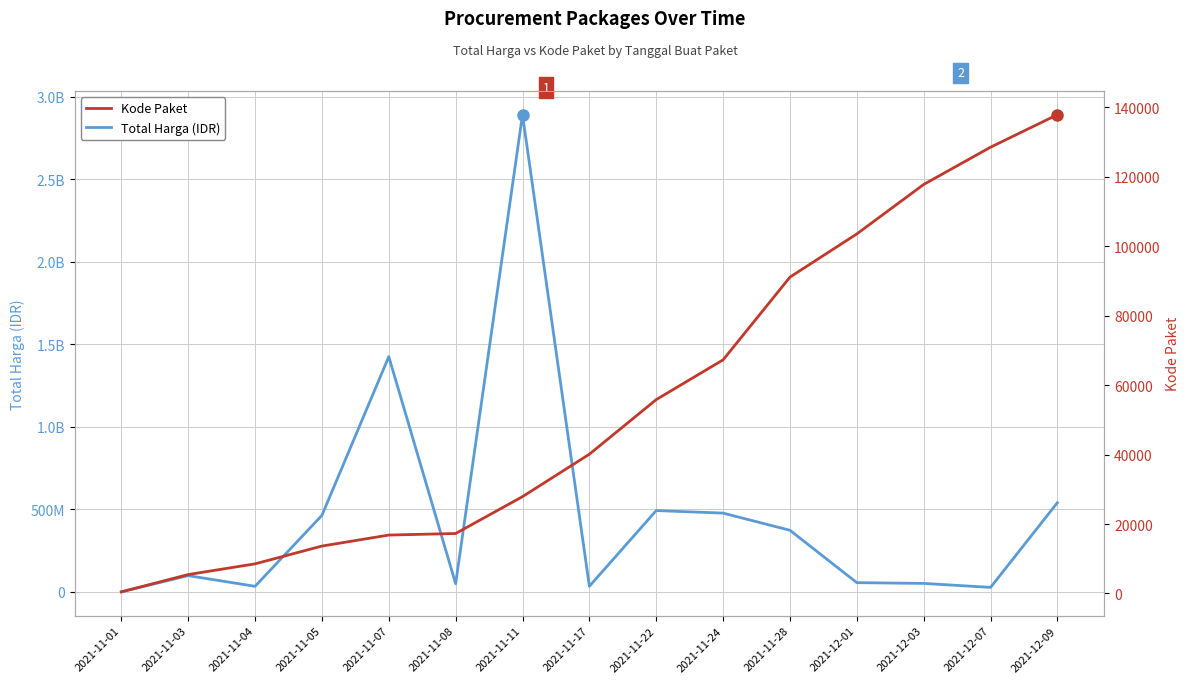

Where is the first local minimum for Total Harga (IDR)?

2021-11-04